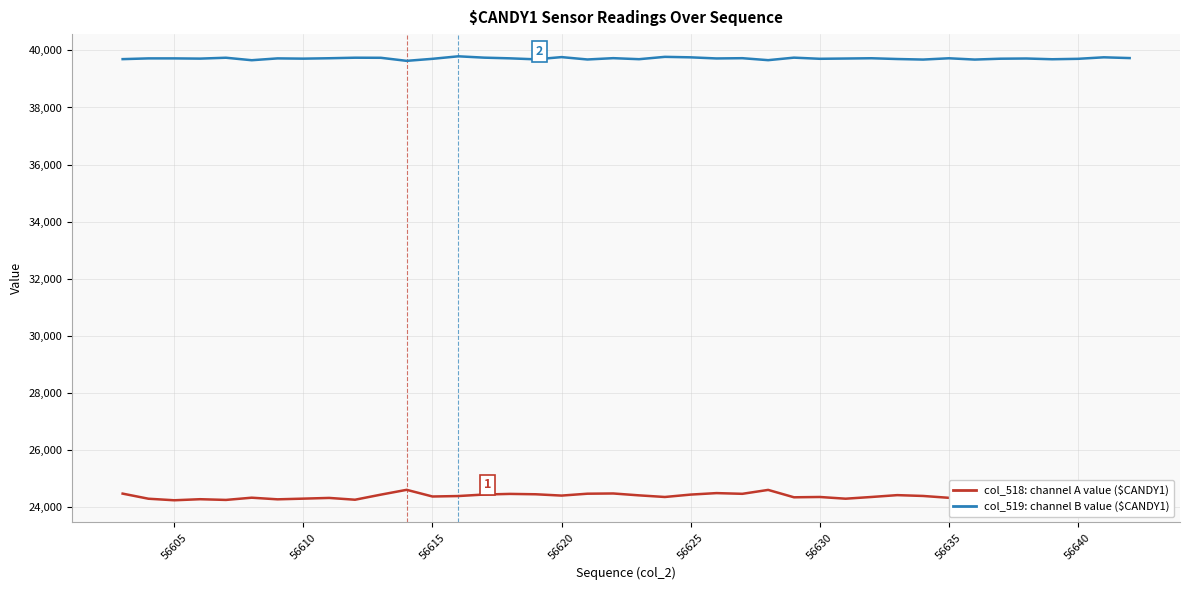

What is the minimum value shown in the chart?

24237